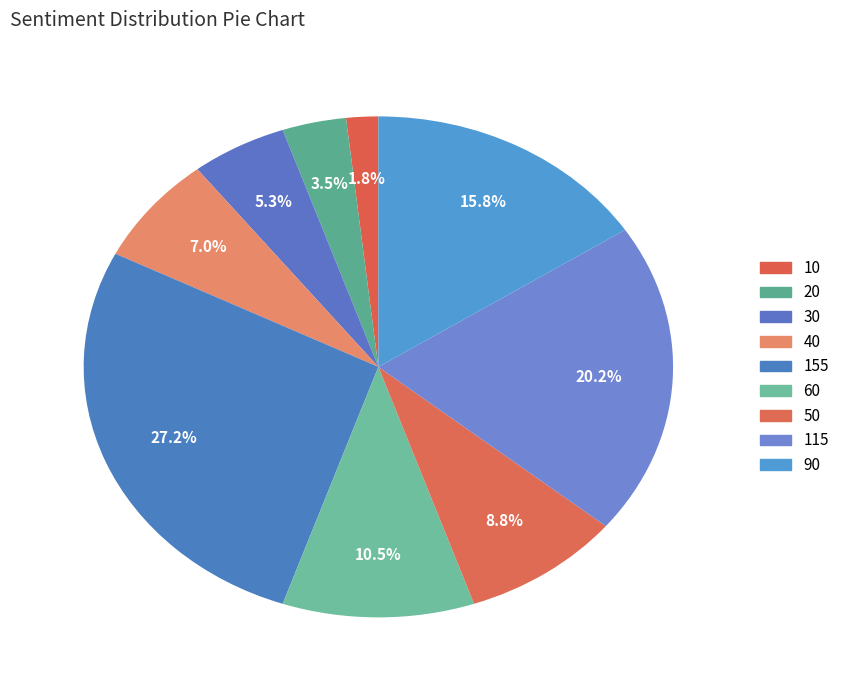

To the nearest percent, what is the average slice percentage?

11%